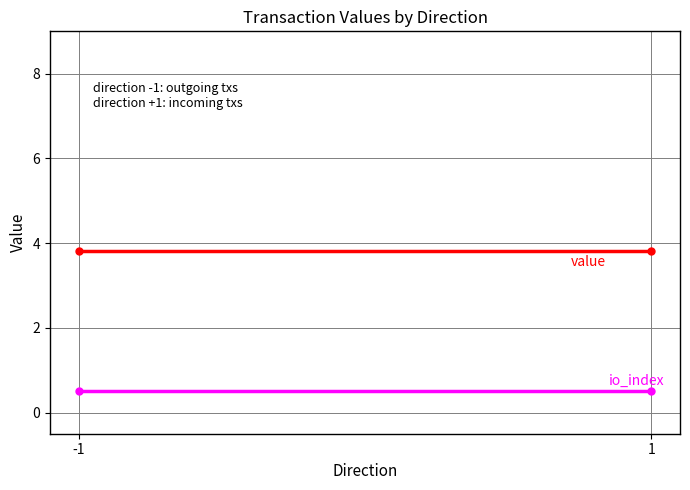

What is the highest value of the io_index series?

0.5